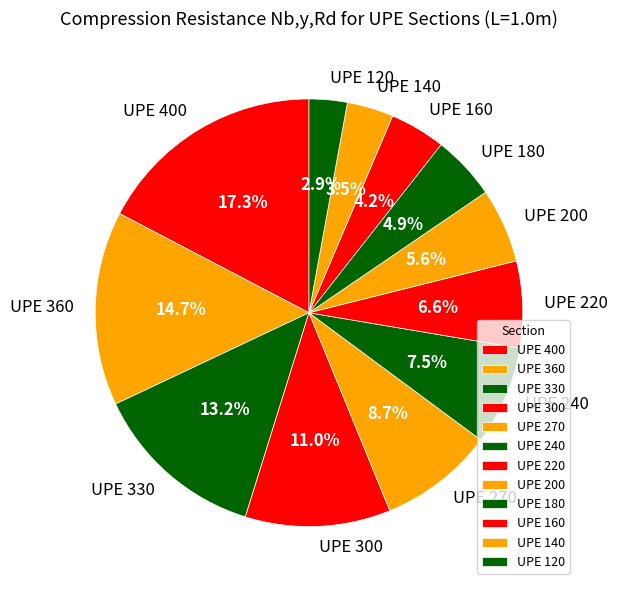

Which slice is the smallest?

UPE 120